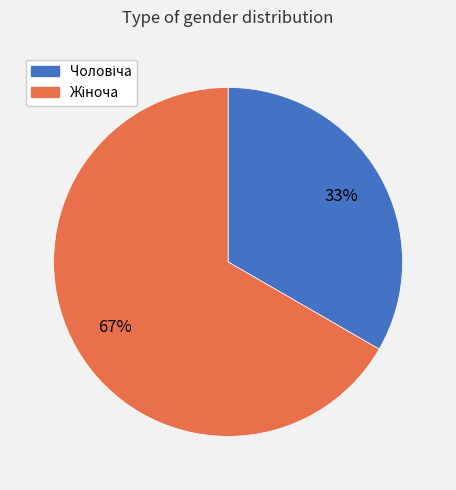

Does any single category account for the majority?

Yes